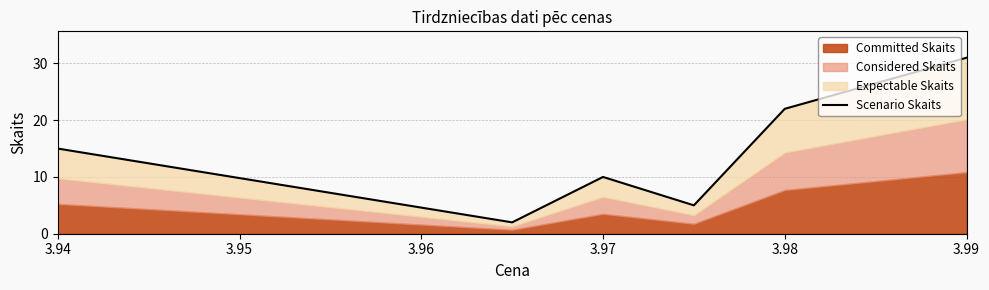

Reading left to right, list all the values displayed in this chart.

15	2	10	5	22	31